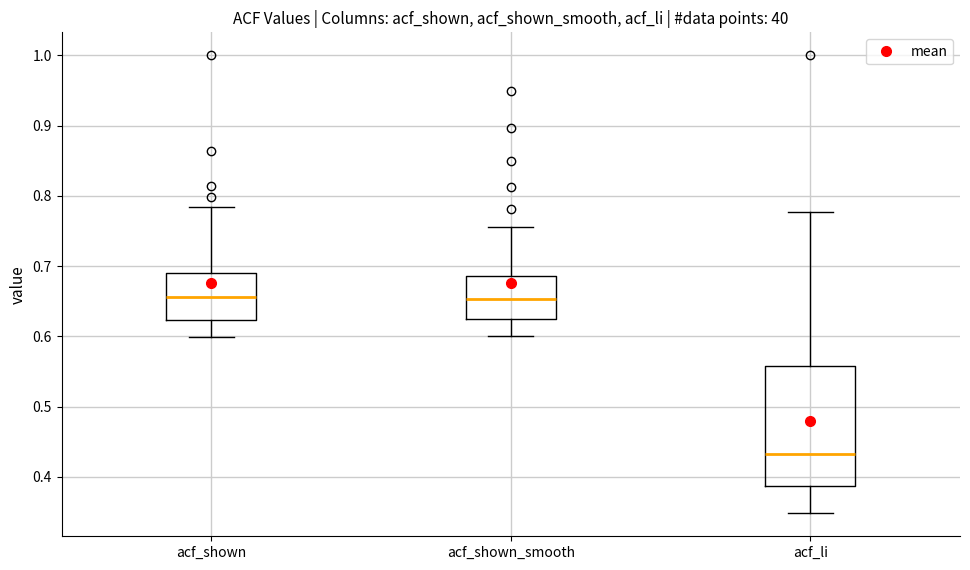

Reading left to right, read every box against the y-axis: the position of its median line, the range the box covers, and the ends of its whiskers. The values are not printed on the chart, so give them approximately, as read against the axis.

acf_shown: median 0.66, box 0.62 to 0.69, whiskers 0.60 to 0.78
acf_shown_smooth: median 0.65, box 0.62 to 0.69, whiskers 0.60 to 0.76
acf_li: median 0.43, box 0.39 to 0.56, whiskers 0.35 to 0.78